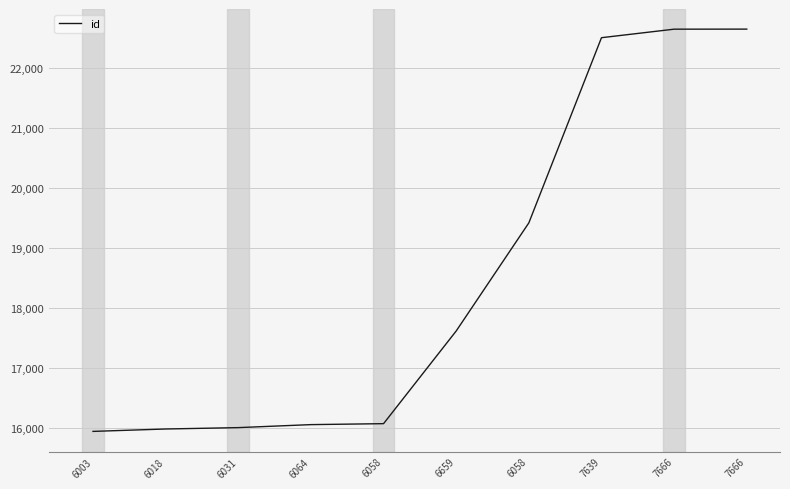

Is this an area chart (filled region under the line)?

No